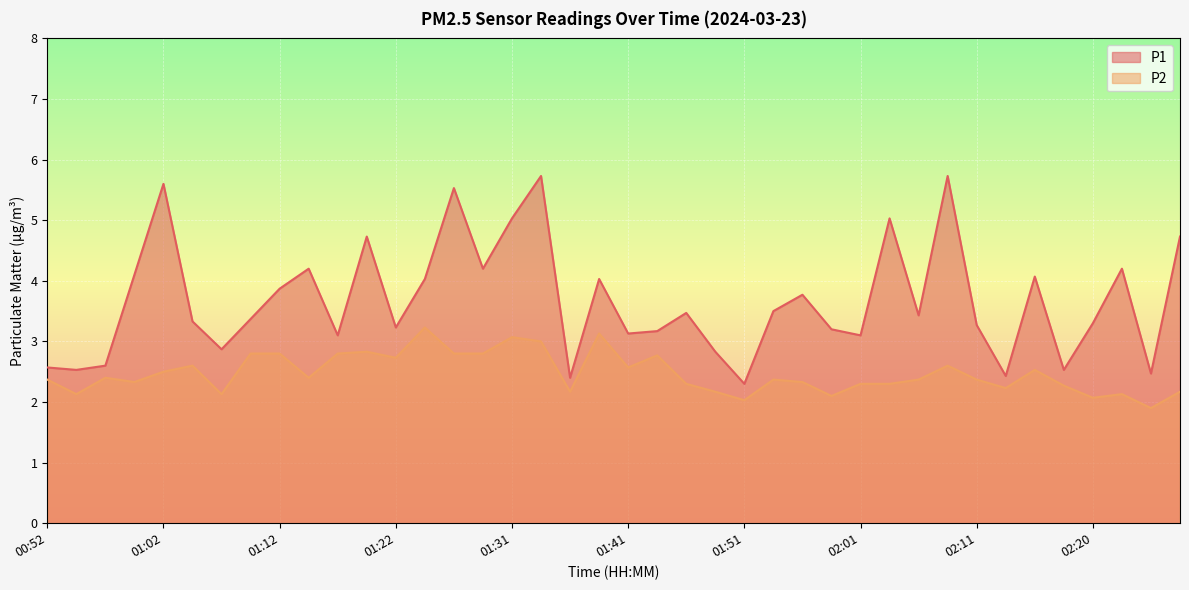

True or false: P1 and P2 cross at least once.

False